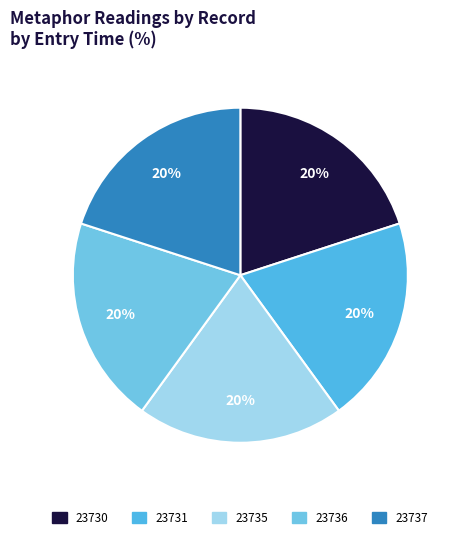

Is there a majority slice in this chart?

No